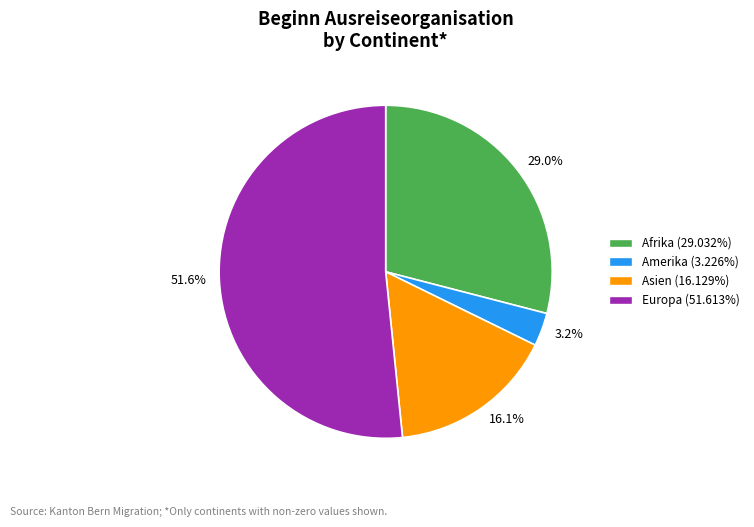

Count the number of slices in the pie.

4